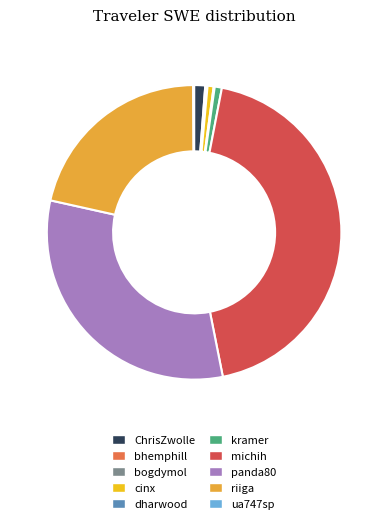

Which category has the biggest portion of the pie?

michih